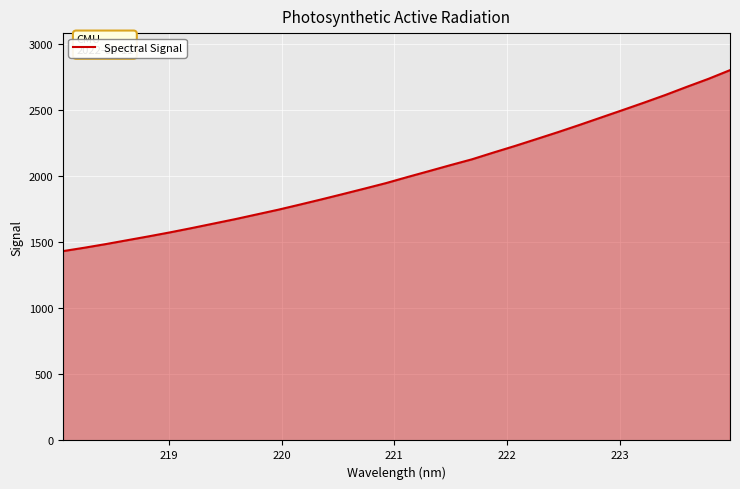

What is the difference between the maximum and minimum values?

1370.8